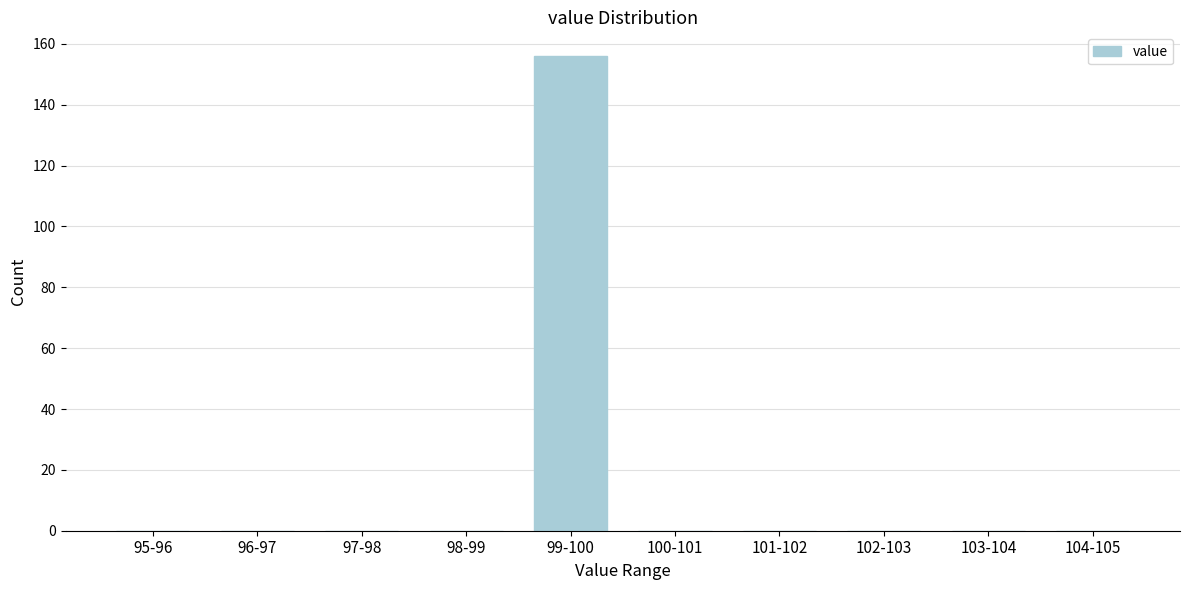

Reading right to left, what are all the values shown in this chart?

104-105=0	103-104=0	102-103=0	101-102=0	100-101=0	99-100=156	98-99=0	97-98=0	96-97=0	95-96=0